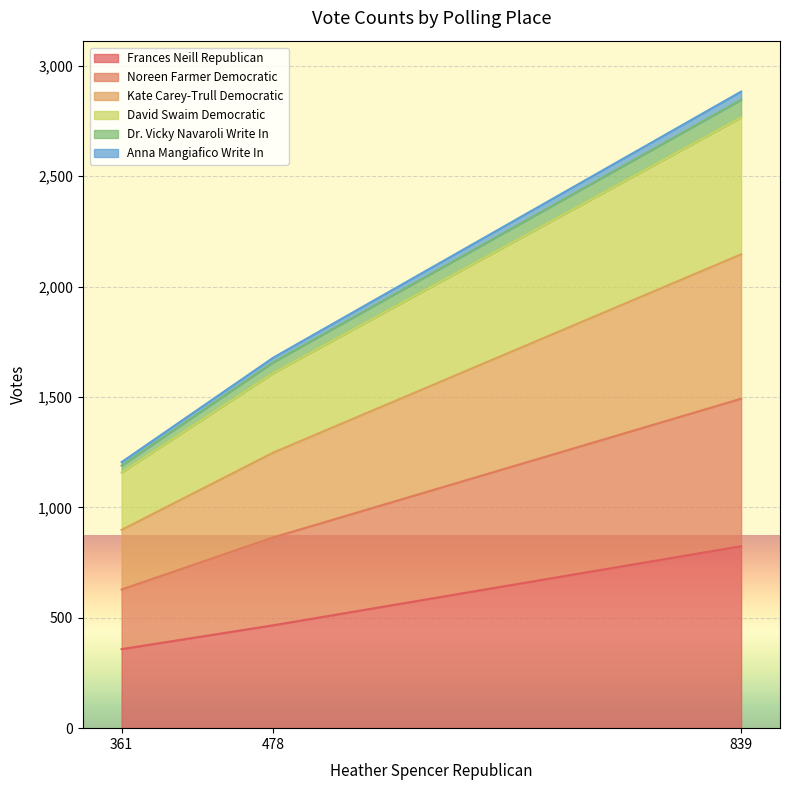

Is it true that Frances Neill Republican equals 824 at 839?

True